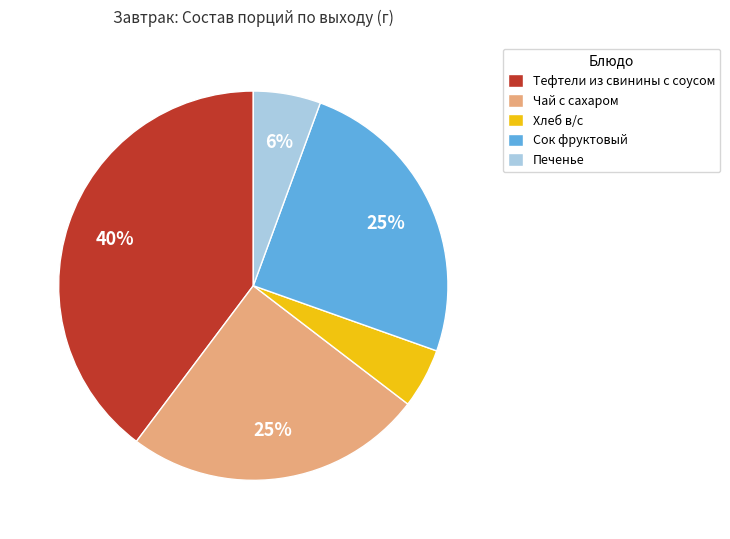

How many segments does this pie chart have?

5